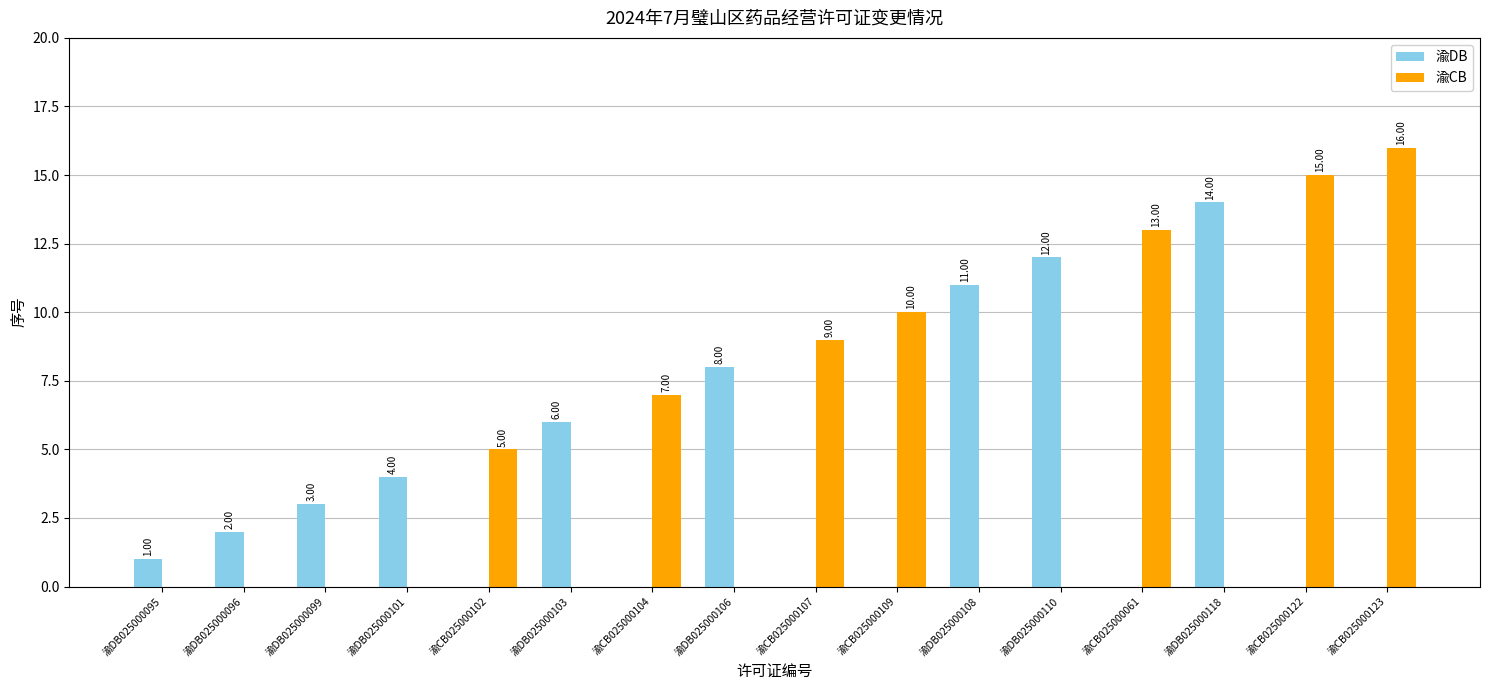

Are the bars horizontal?

No